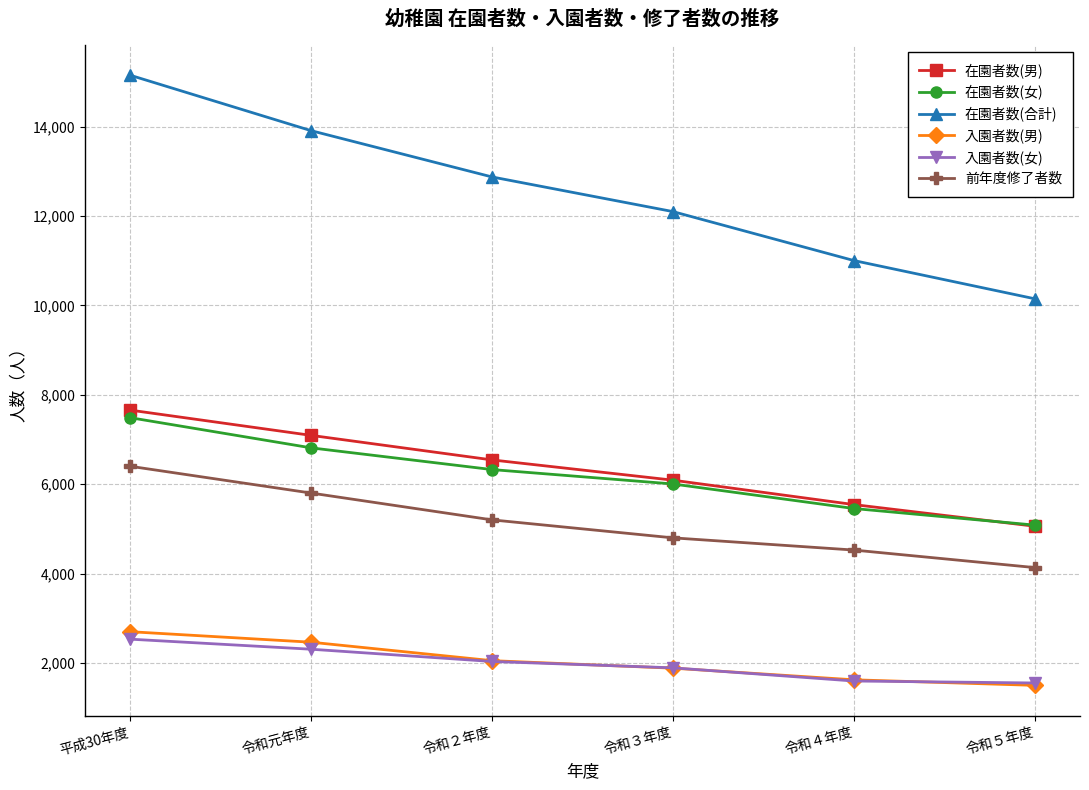

At which label does 在園者数(合計) first exceed 12874?

平成30年度